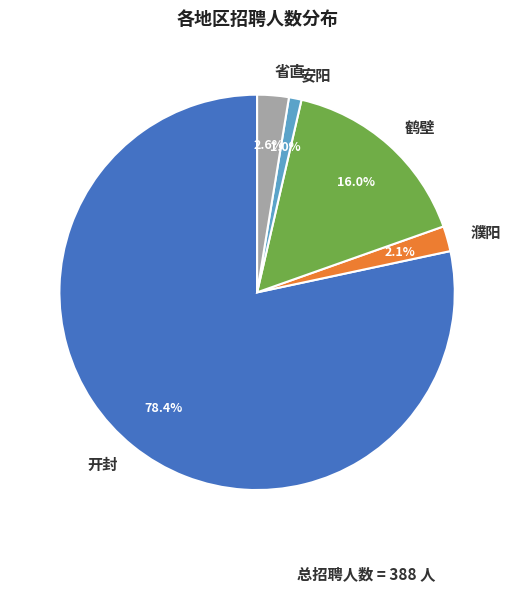

Is it true that 开封 is 78% of the pie?

True